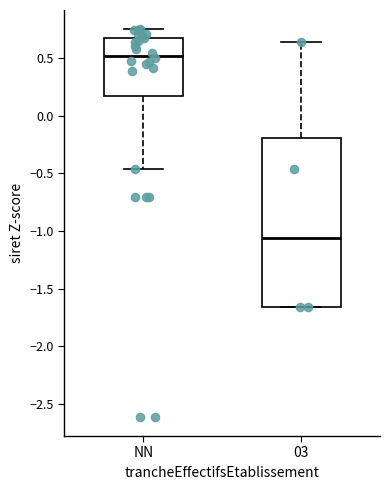

Reading left to right, read every box against the y-axis: the position of its median line, the range the box covers, and the ends of its whiskers. The values are not printed on the chart, so give them approximately, as read against the axis.

NN: median 0.50, box 0.15 to 0.65, whiskers -0.45 to 0.75
03: median -1.05, box -1.65 to -0.20, whiskers -1.65 to 0.65